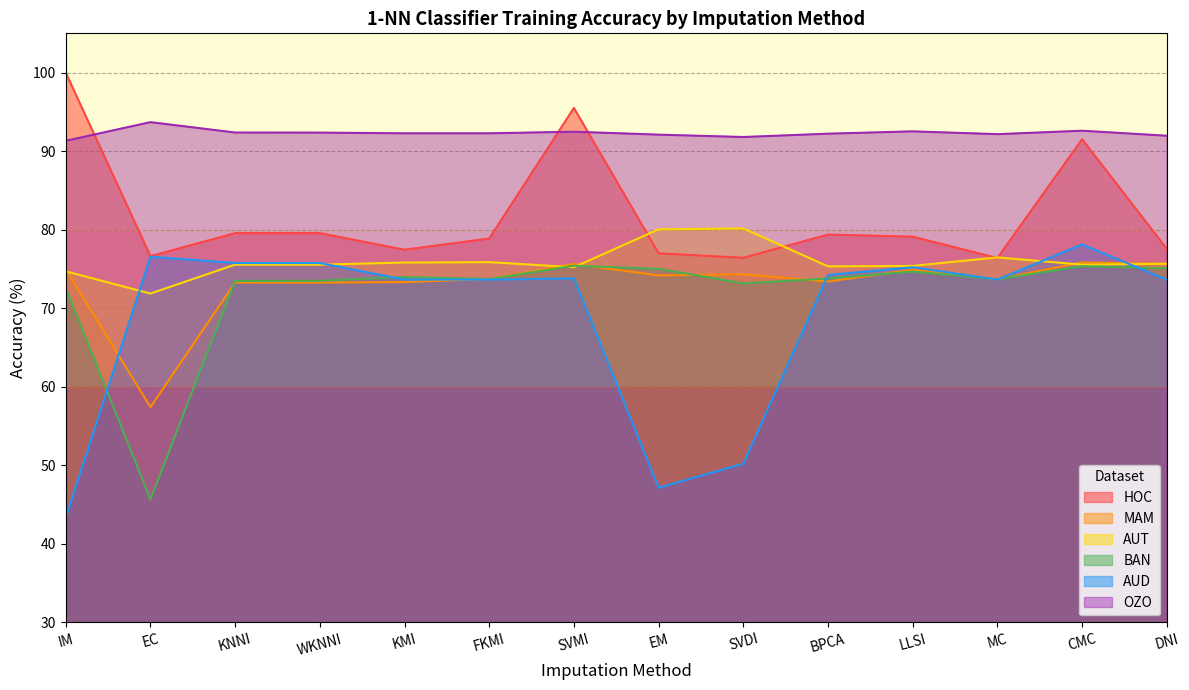

What is the value of the HOC point at the 11th from the left?

79.1